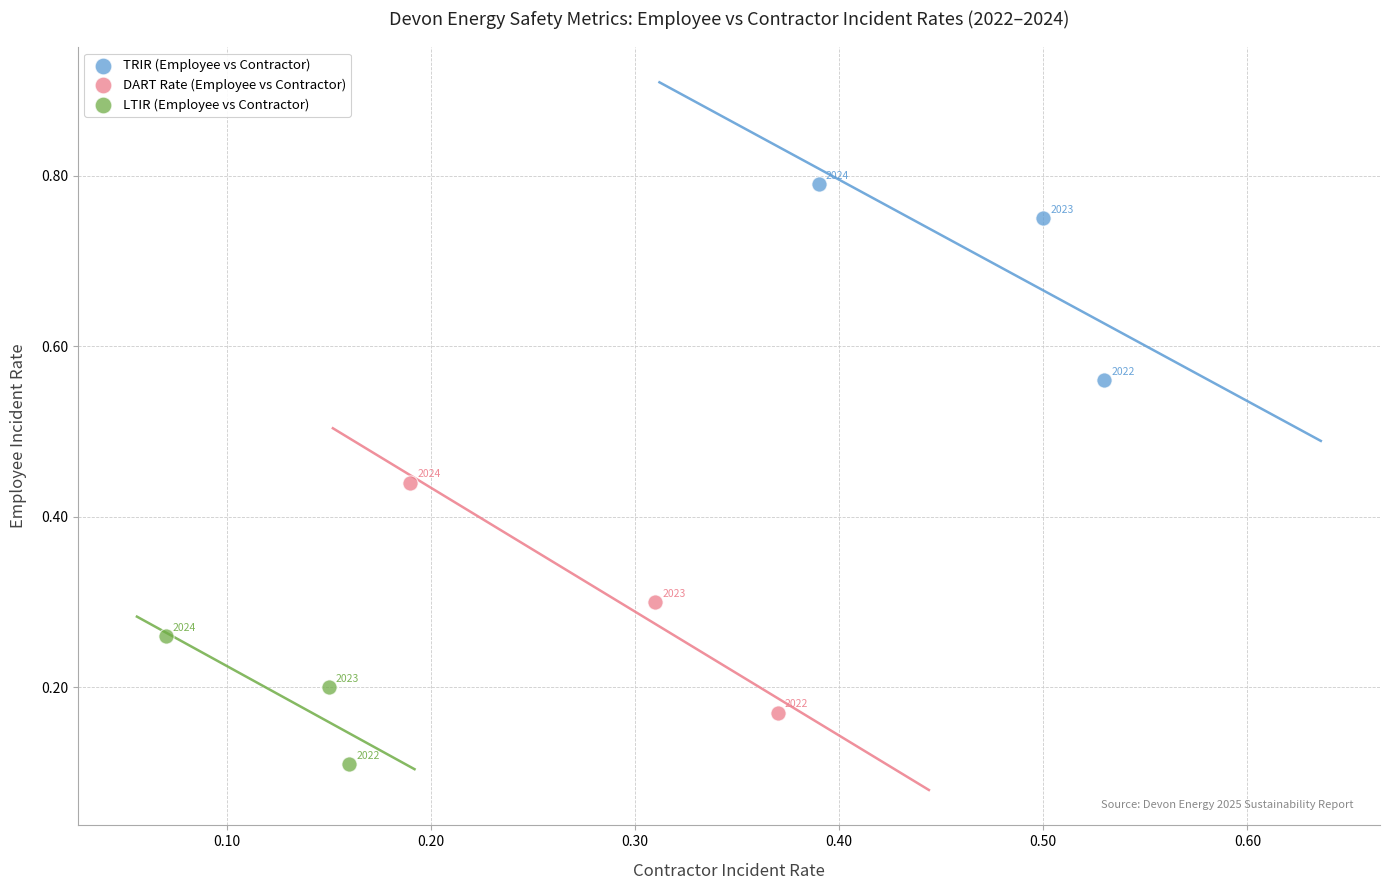

Which series contains the highest Y value?

TRIR (Employee vs Contractor)